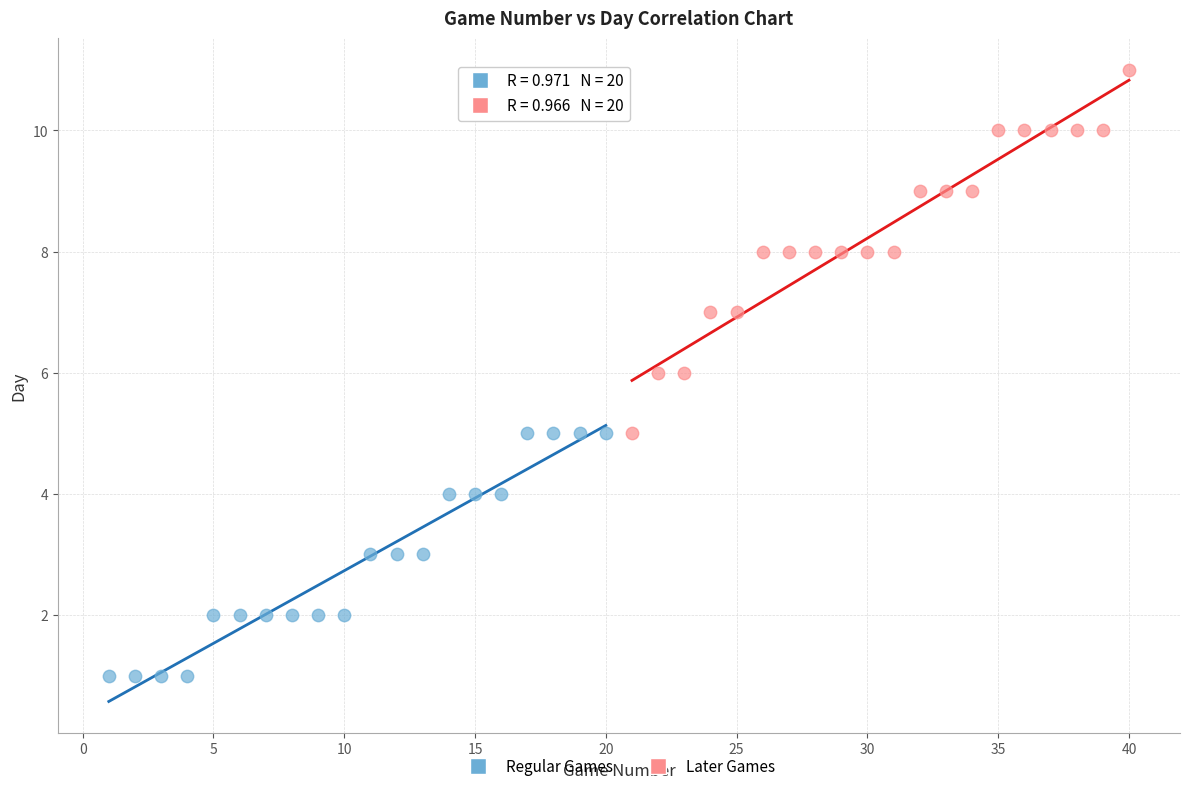

Which series has the widest spread of Y values?

Later Games